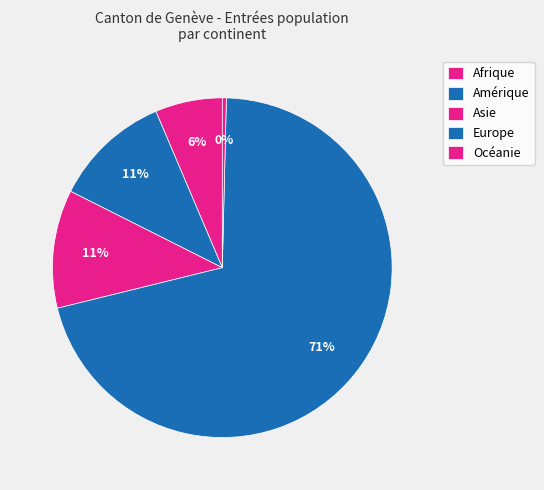

To the nearest percent, what is the difference between the Afrique and Asie slice percentages?

5%